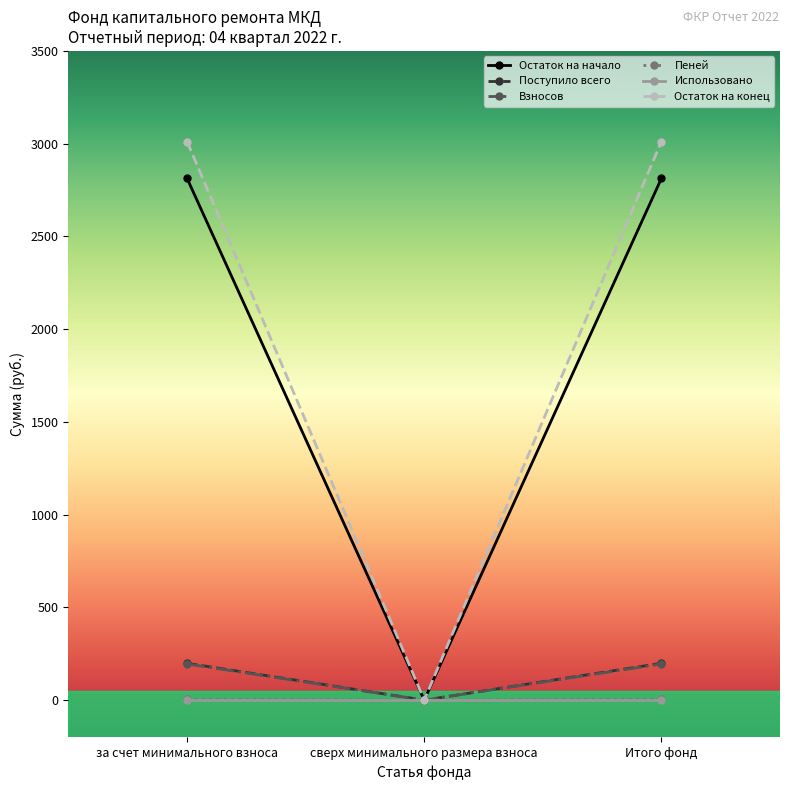

What is the difference between the maximum and minimum values in the Остаток на конец series?

3011.6